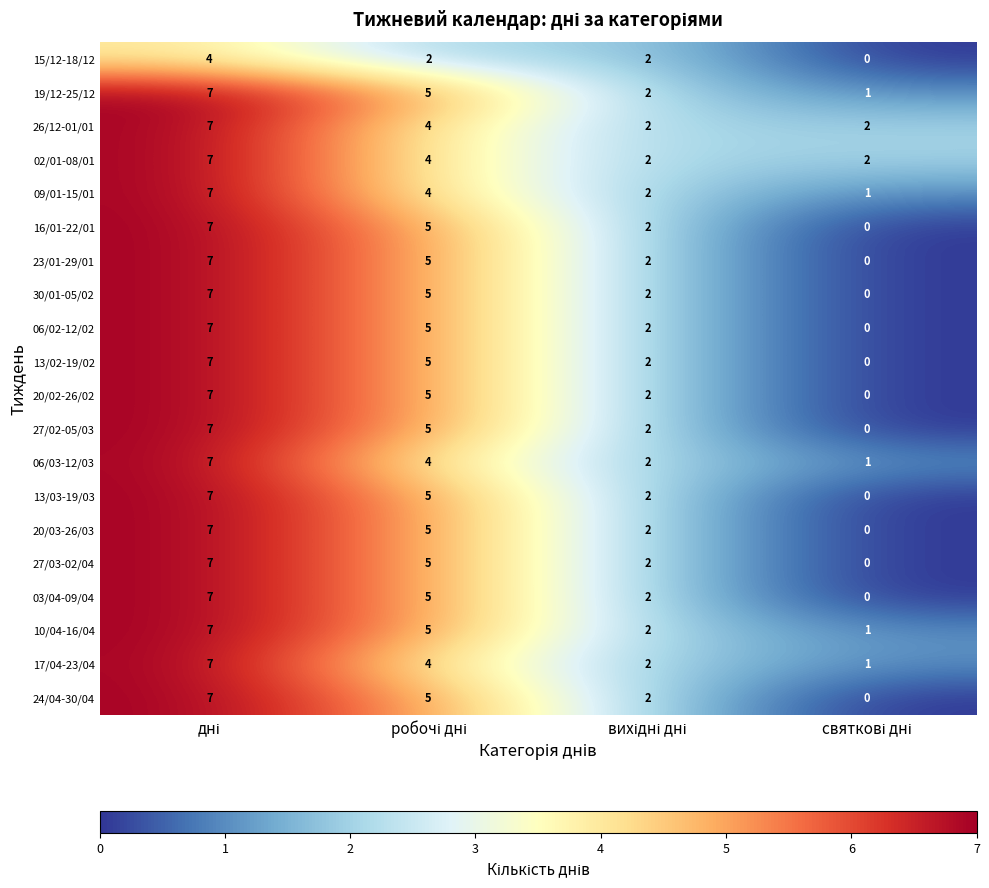

Count the number of categories in the chart.

4